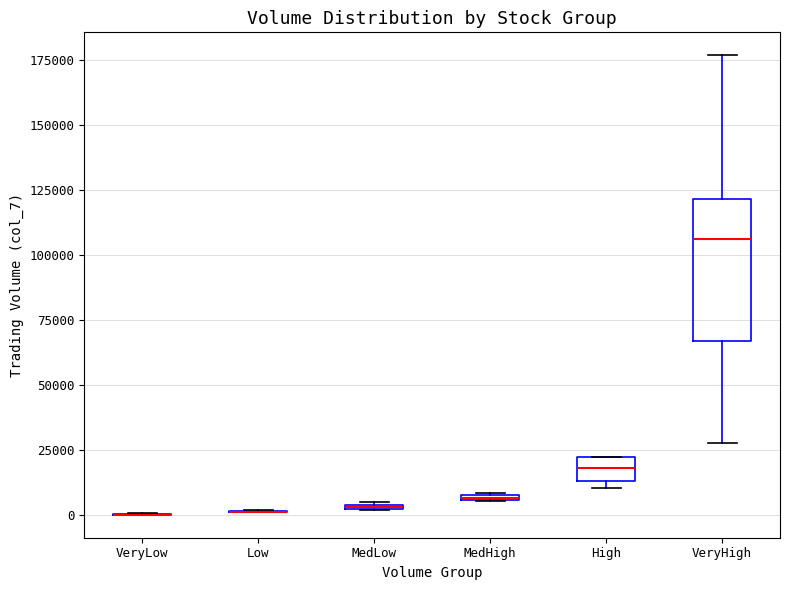

Where is the upper edge of the box for VeryHigh on the y-axis? The values are not printed on the chart, so give them approximately, as read against the axis.

120000